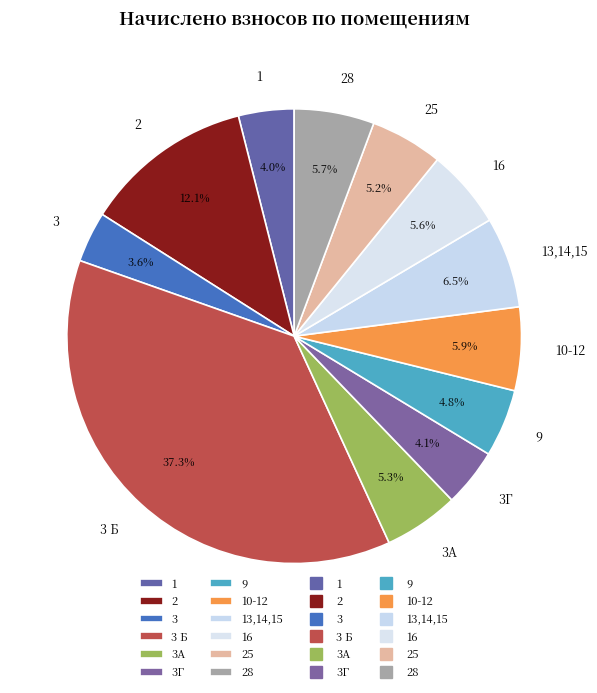

The 25 slice represents 1% of the pie. True or false?

False